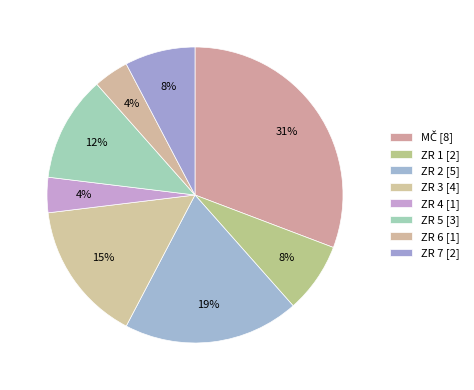

To the nearest percent, what is the average slice percentage?

12%